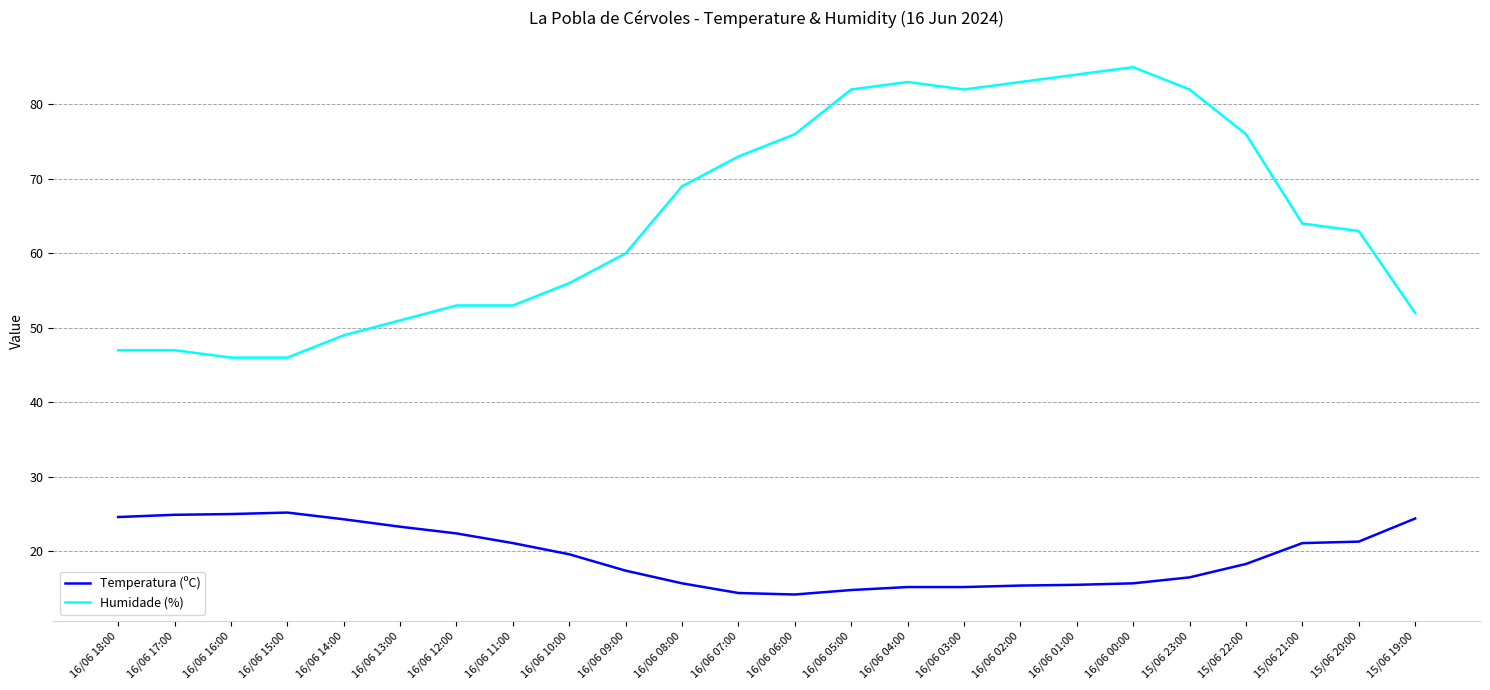

What is the spread (max minus min) of values at 16/06 14:00?

24.7